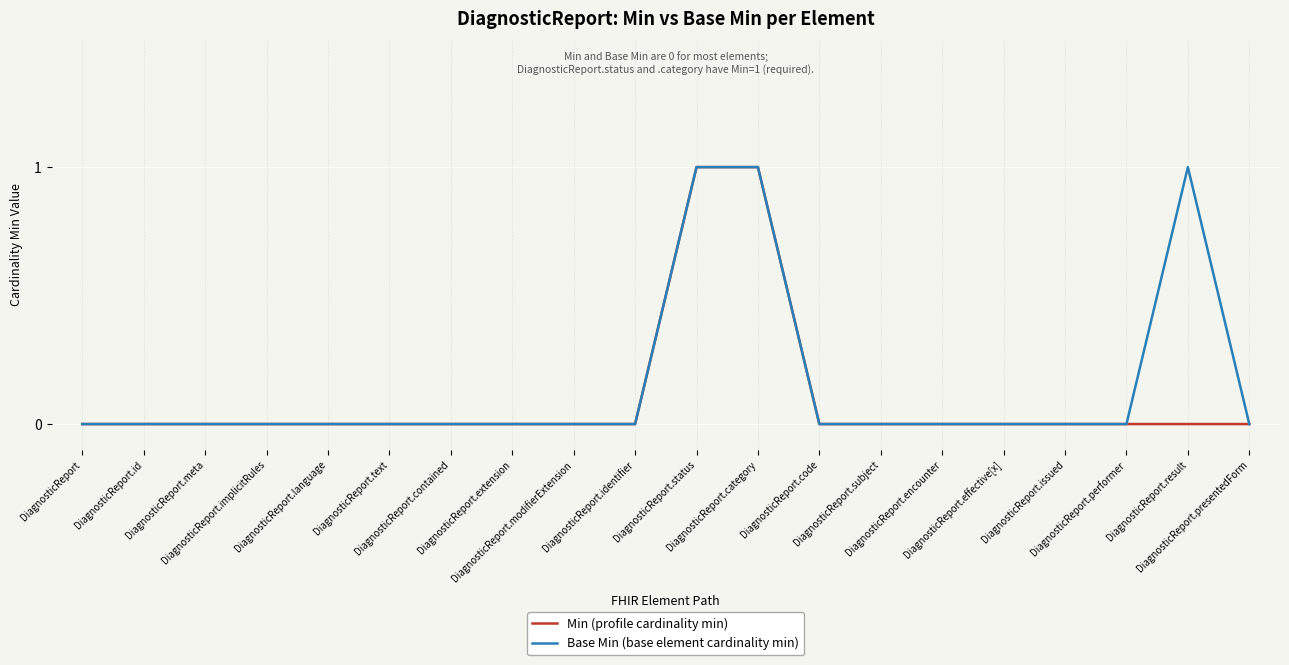

Which series has the largest range (max minus min)?

Min (profile cardinality min)